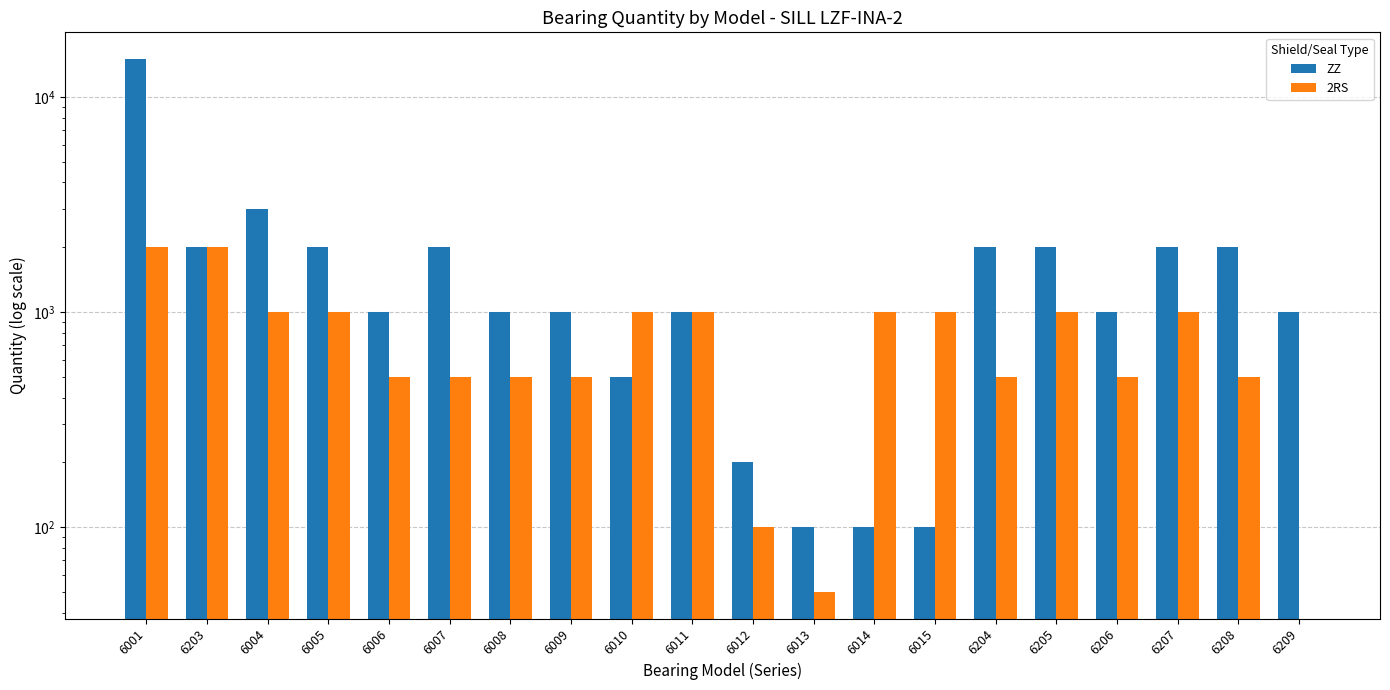

Are the bars horizontal?

No